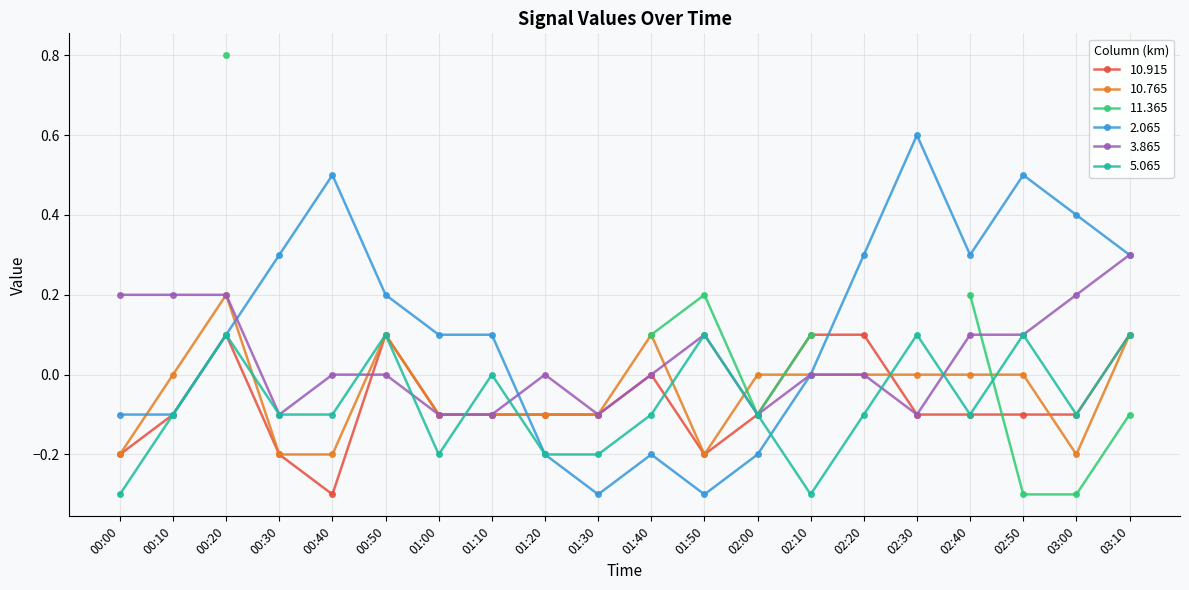

Where is the first local minimum for   3.865?

00:30